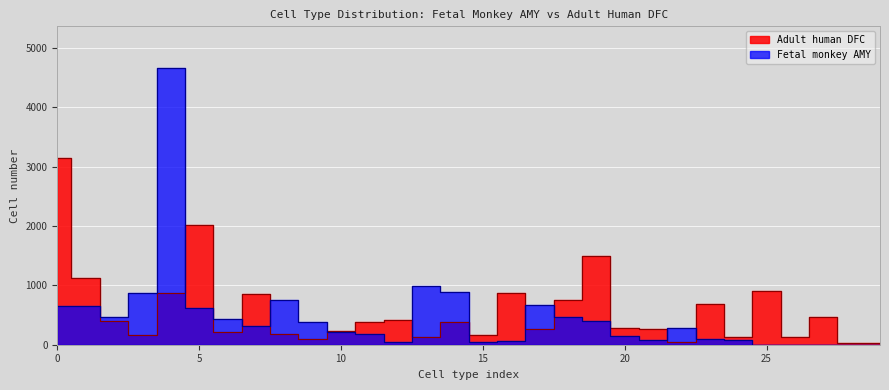

What is the change in value from 15 to 13?

-38